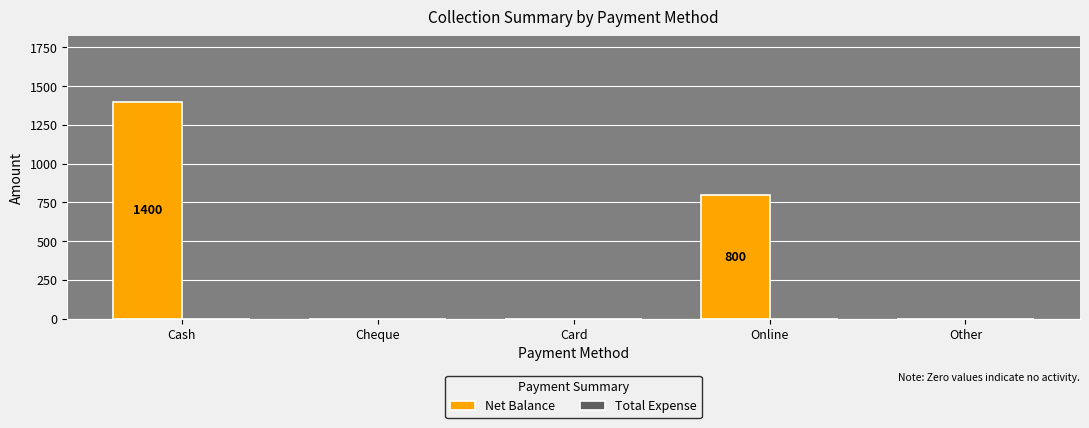

Reading left to right, list all the values displayed in this chart.

Cash=1400	Cheque=0	Card=0	Online=800	Other=0